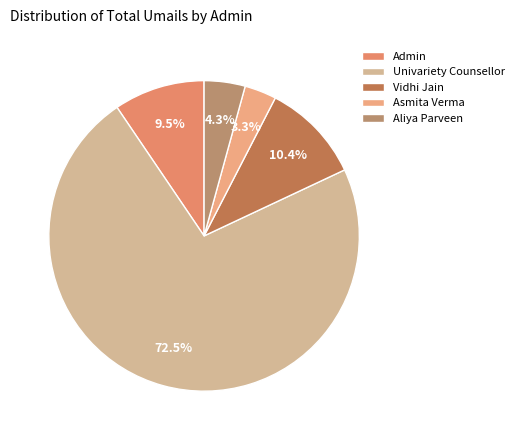

Combined, what portion of the pie is Univariety Counsellor and Aliya Parveen?

76.8%